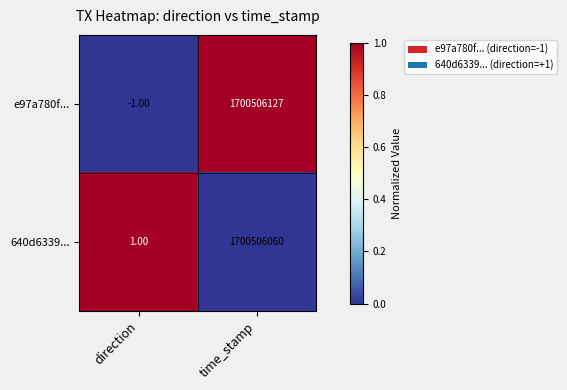

Which category has the lowest value in the 640d6339... series?

direction